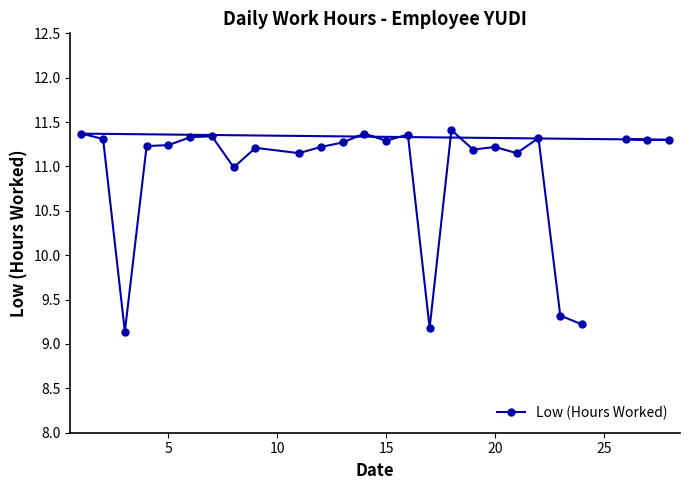

What is the sum of all values?

284.7